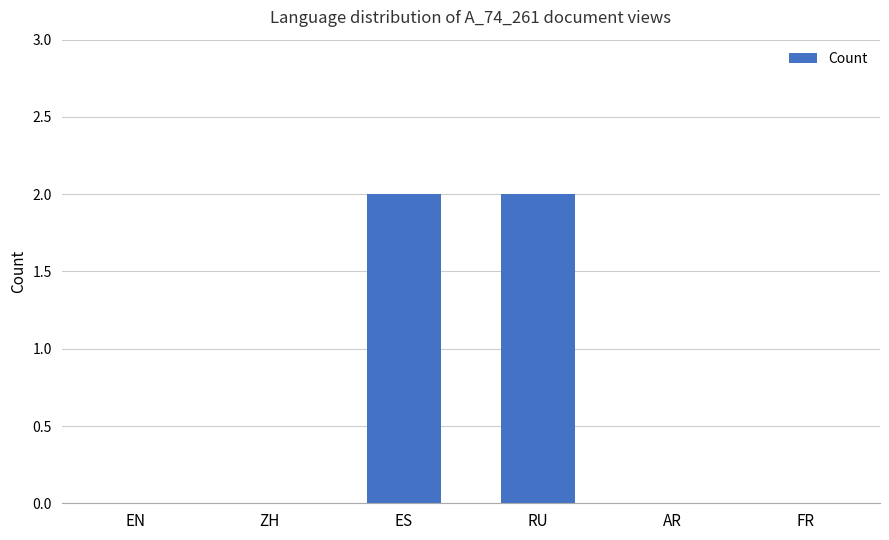

What is the change in value from ZH to RU?

+2